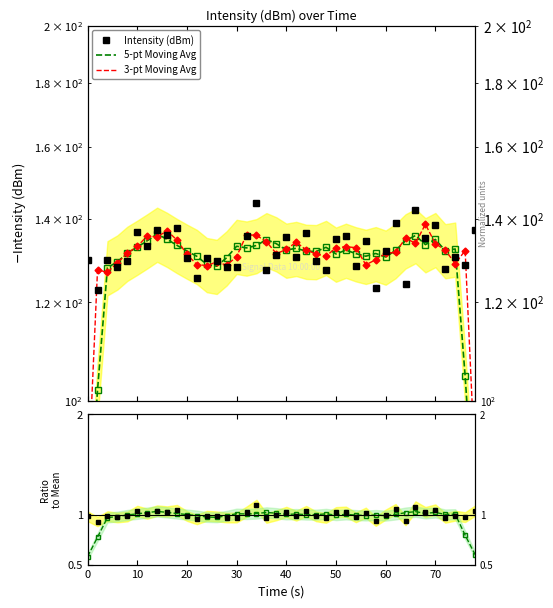

What is the average value of the Ratio to mean series?

1.0